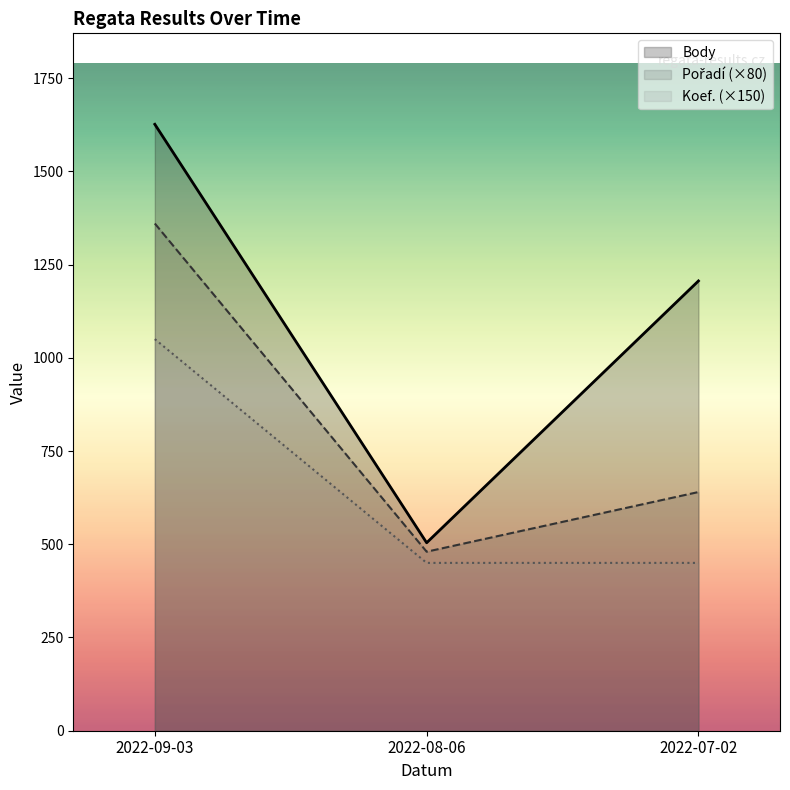

How many data points does each series have?

3